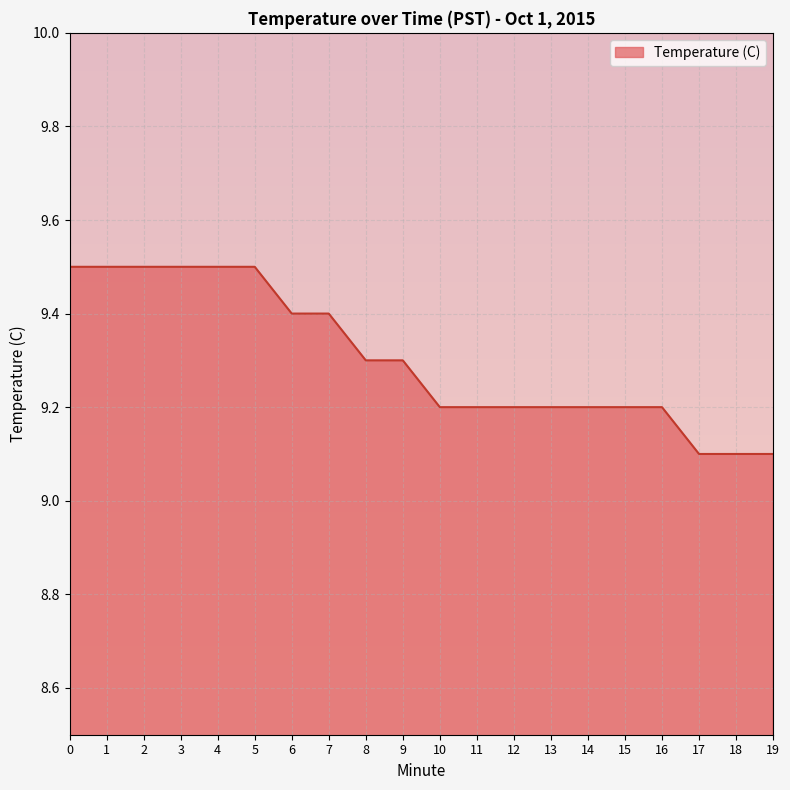

What is the greatest value displayed?

9.5